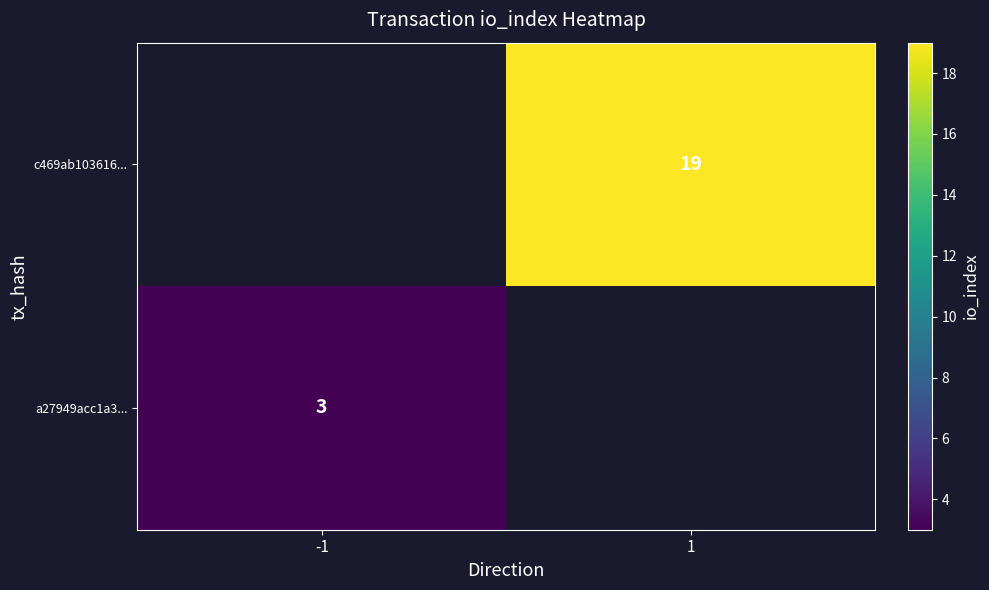

The value of c469ab103616... at 1 is 19. True or false?

True